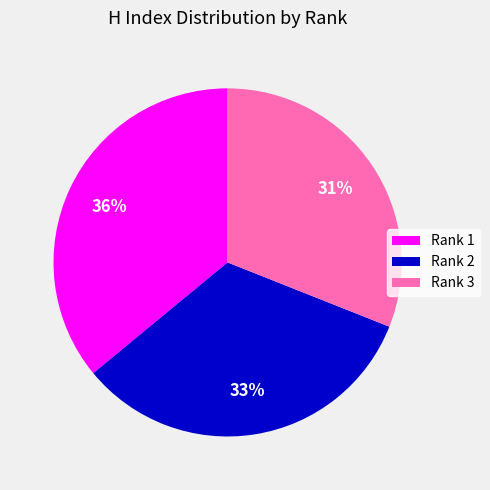

Between Rank 3 and Rank 2, which is larger?

Rank 2